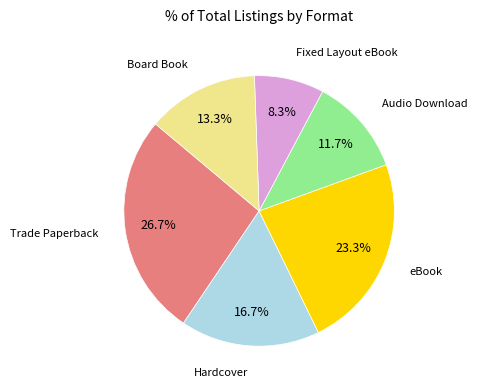

Is there a majority slice in this chart?

No